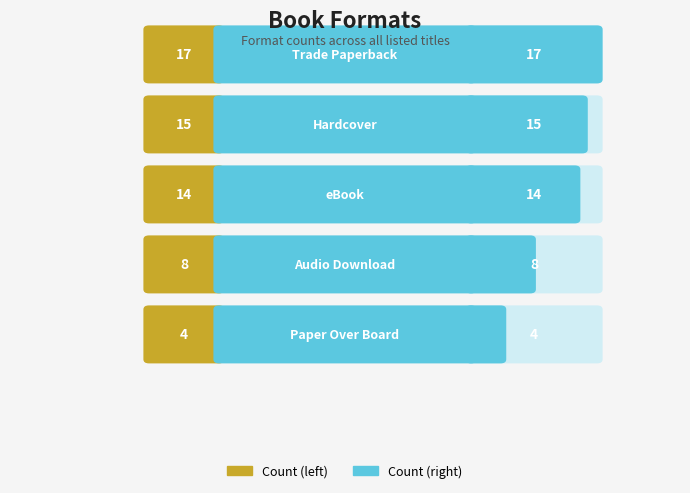

At which label does the data first exceed 14?

Trade Paperback